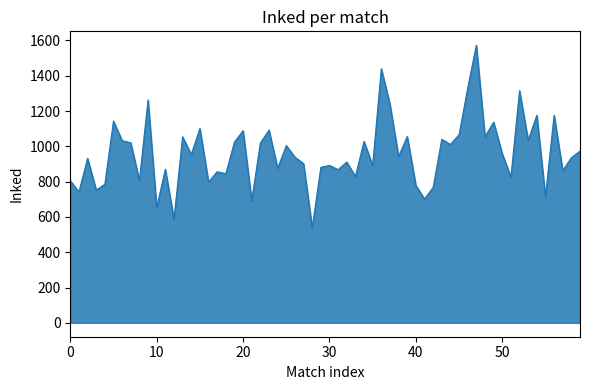

What is the minimum value shown in the chart?

537